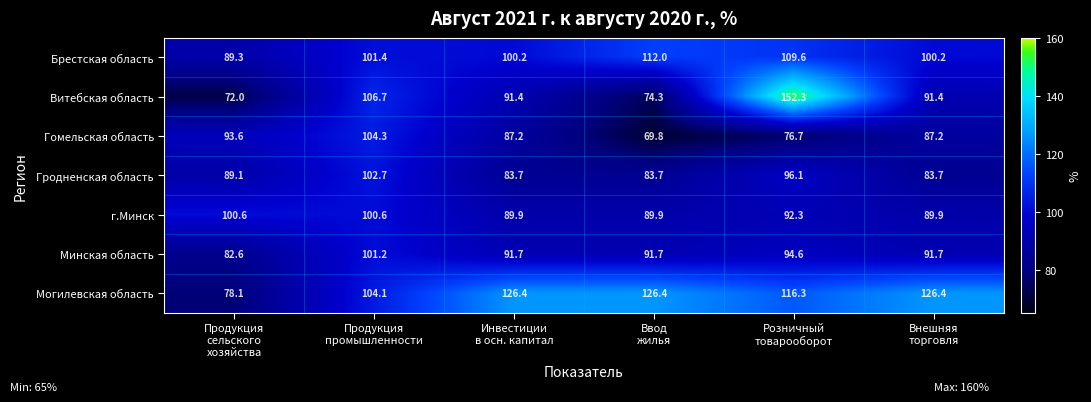

Which series has the largest total across all categories?

Могилевская область